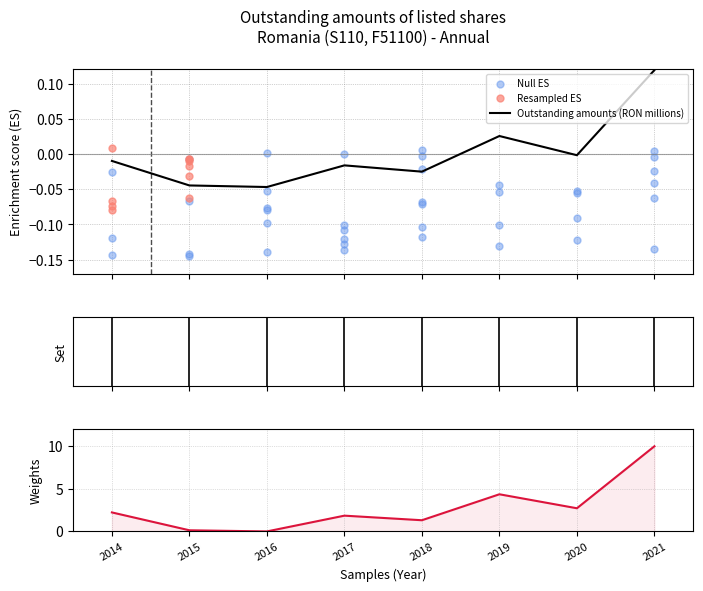

Which has a higher value, 2017 or 2018?

2017